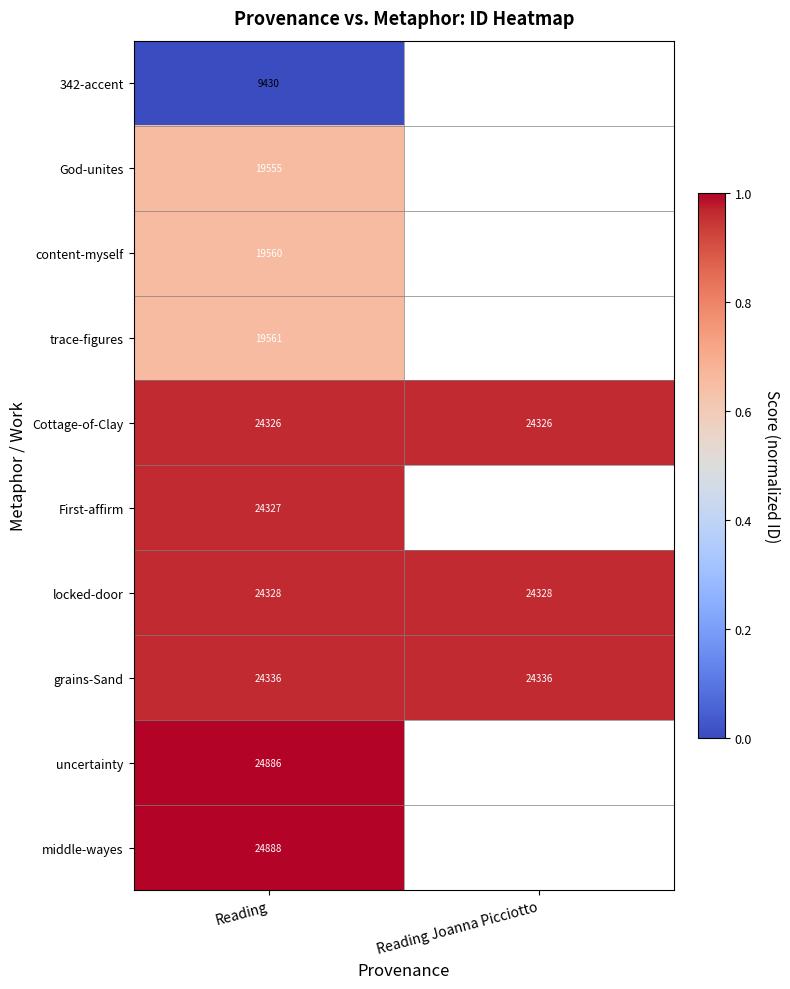

What is the sum of the Cottage-of-Clay values at Reading and Reading Joanna Picciotto?

48652